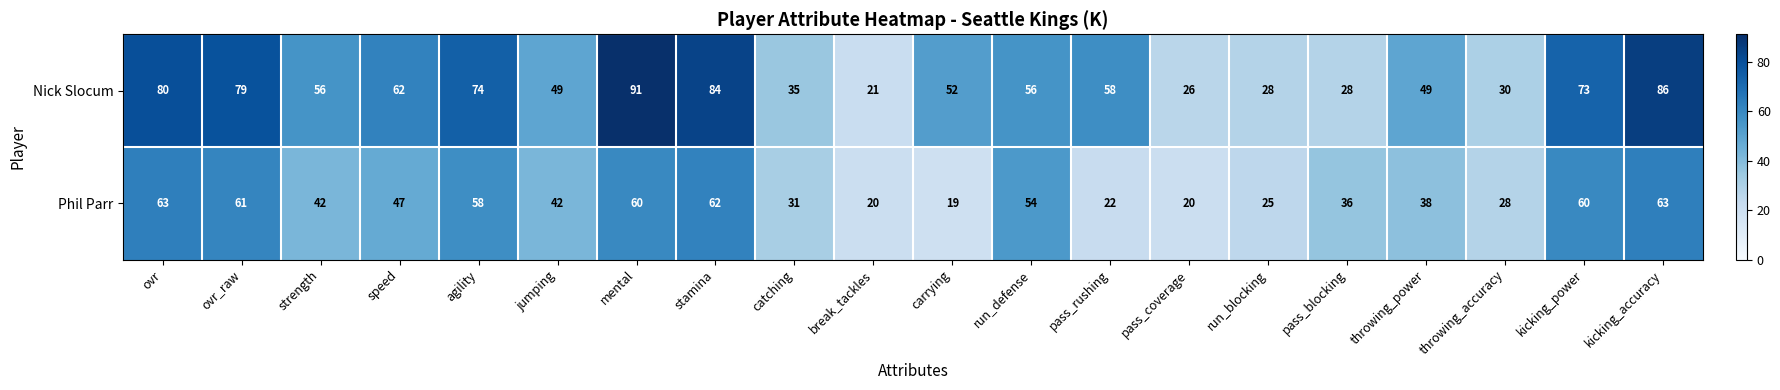

How many distinct data groups are displayed?

2